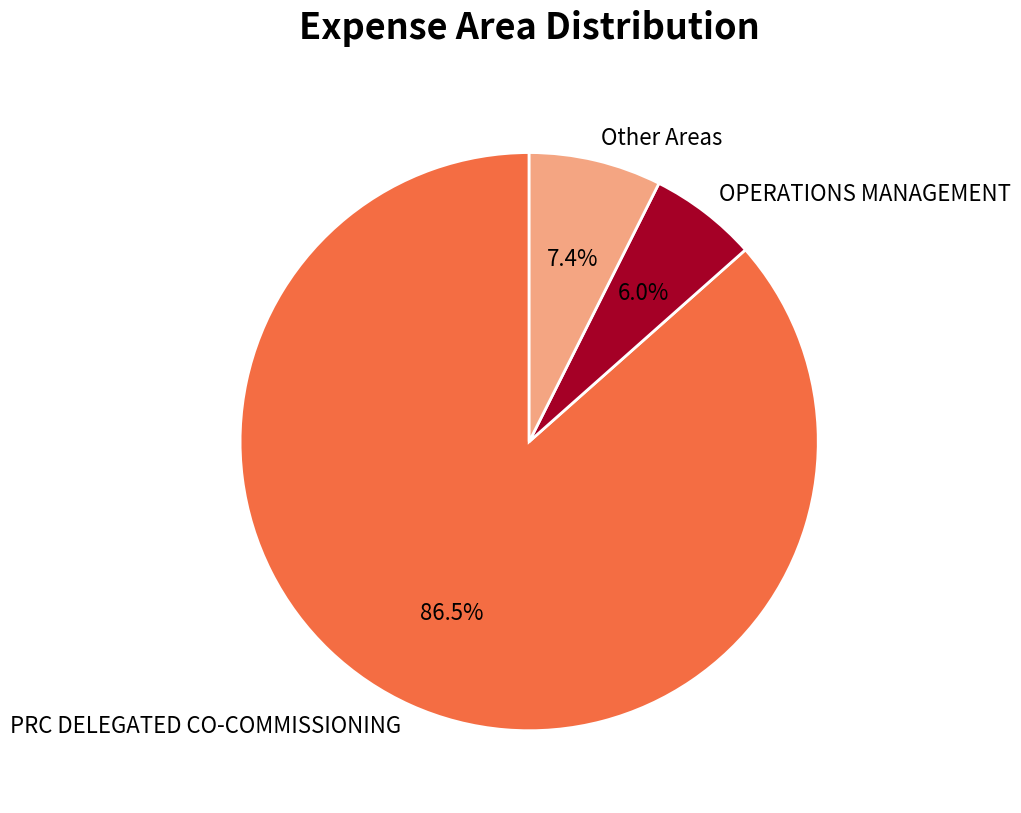

How many slices are in this pie chart?

3